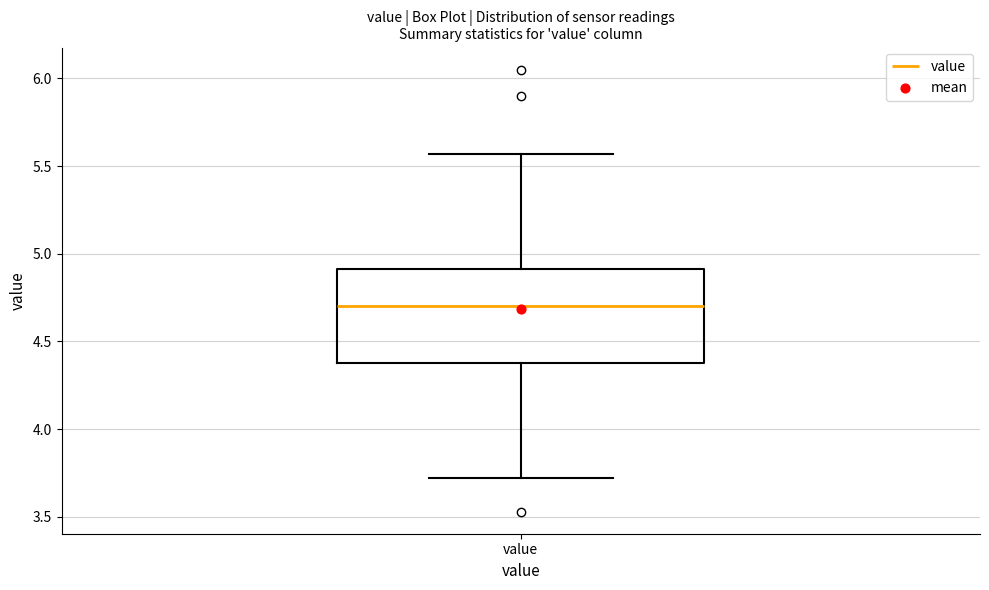

Read this box plot against the y-axis: the position of the median line, the range covered by the box, and the ends of both whiskers. The values are not printed on the chart, so give them approximately, as read against the axis.

median 4.70, box 4.40 to 4.90, whiskers 3.70 to 5.55